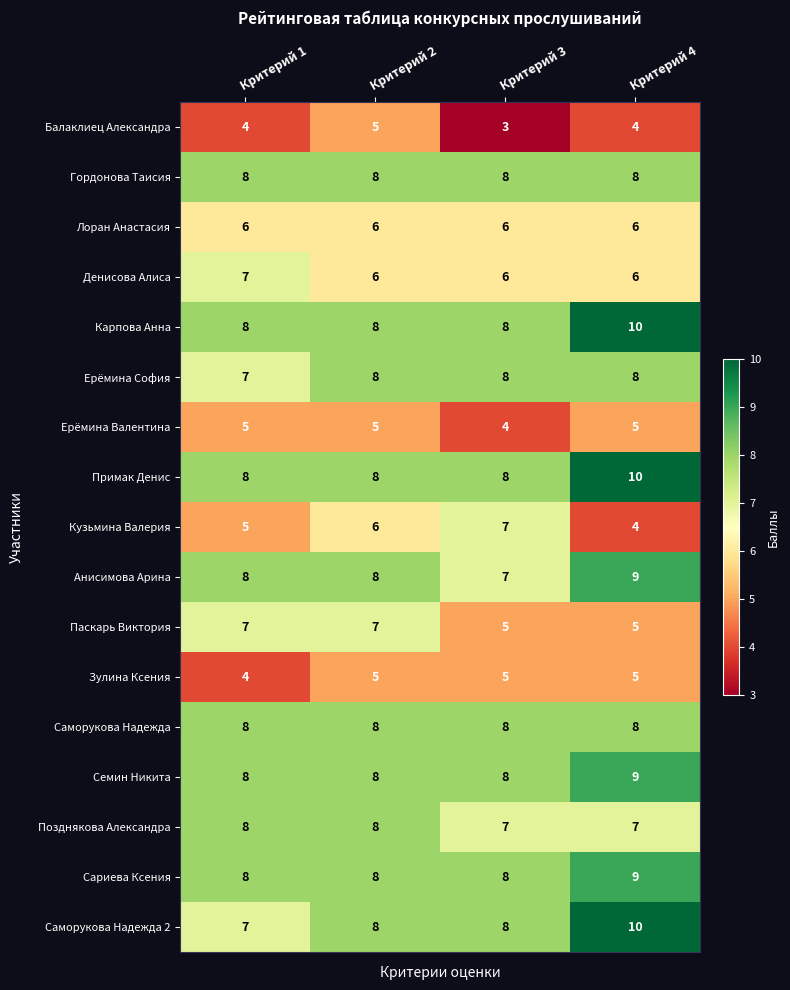

What is the difference between the highest and lowest values at Критерий 2?

3